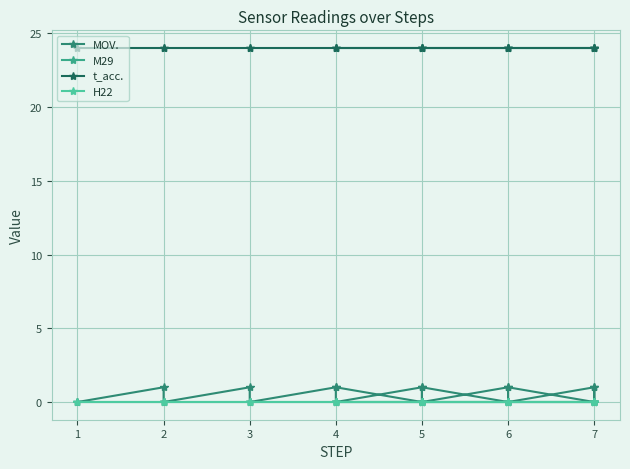

At which category is the sum across all series the highest?

2